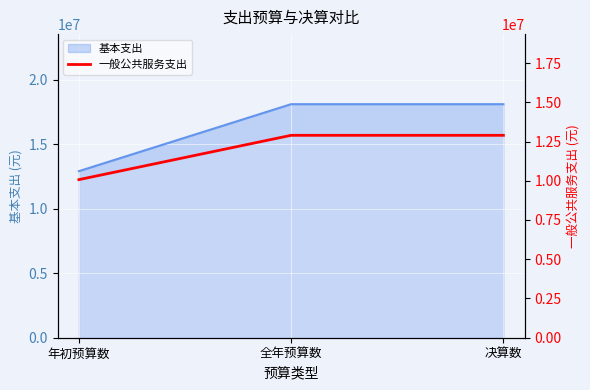

Which has a higher value, 决算数 or 年初预算数?

决算数